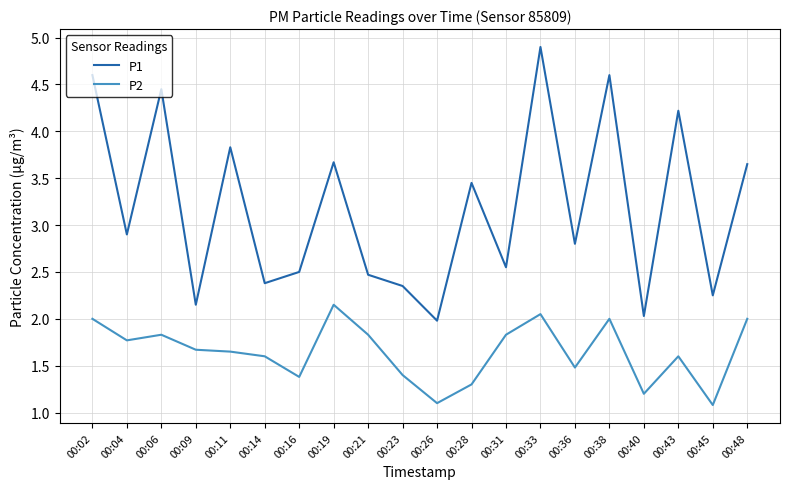

The P2 series shows 3.2 at 00:38. True or false?

False